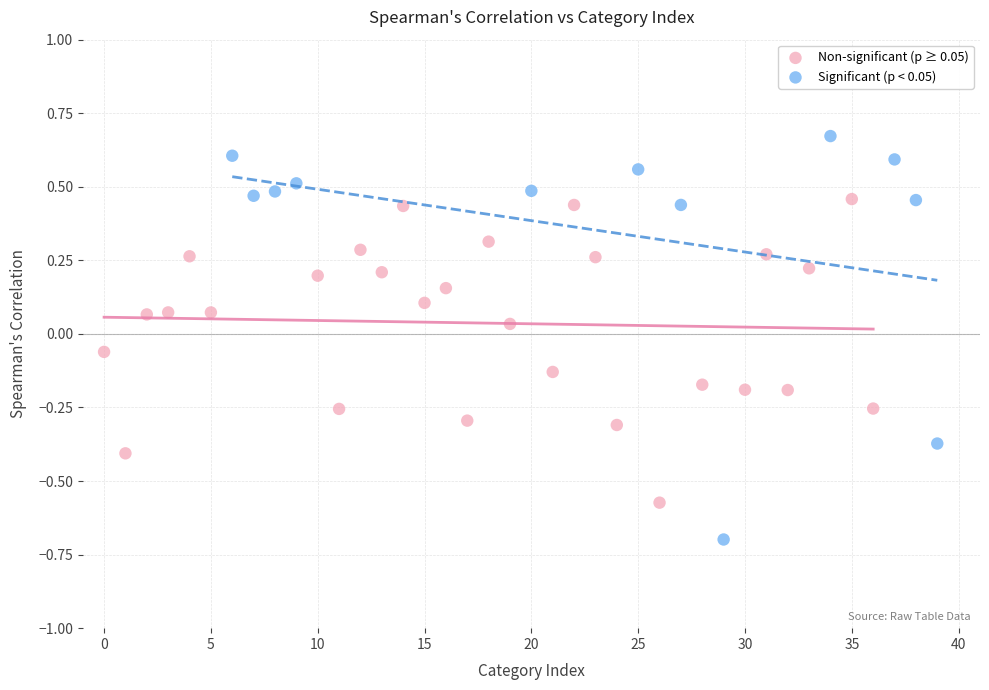

Which series reaches the minimum Y coordinate?

Significant (p < 0.05)